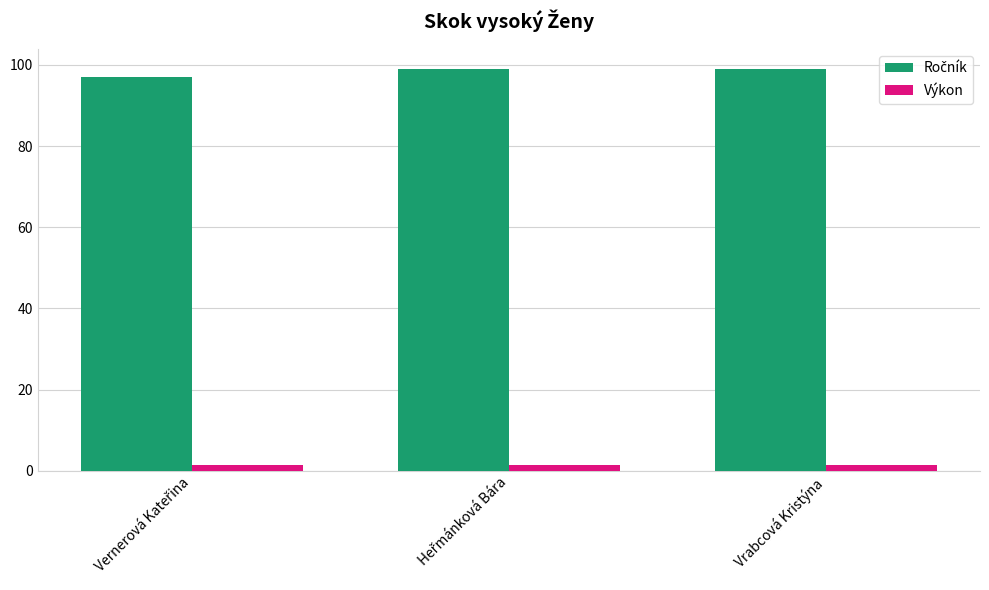

What is the sum of all Výkon values?

4.3